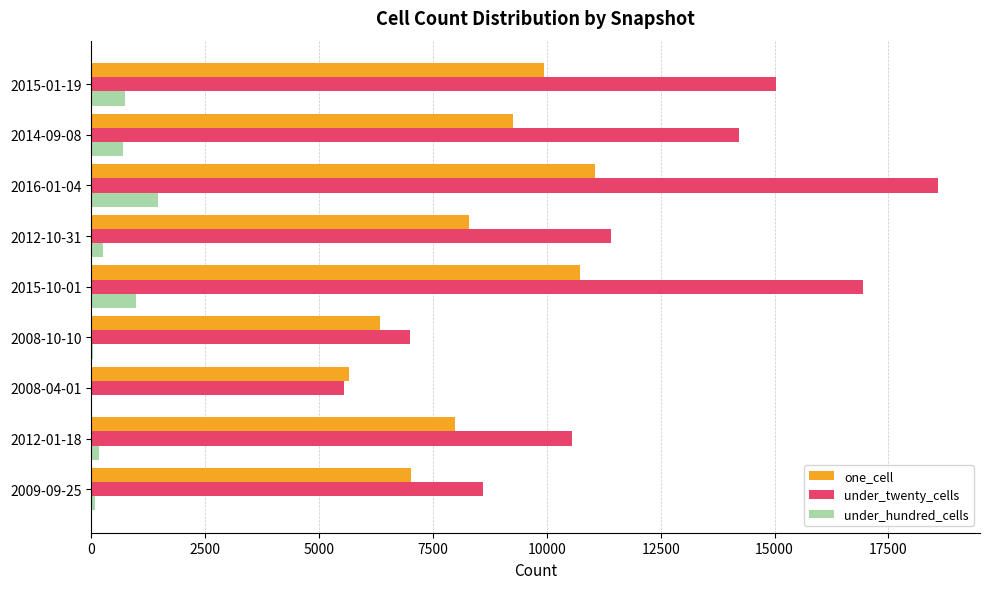

Which category has the highest value in the under_twenty_cells series?

2016-01-04